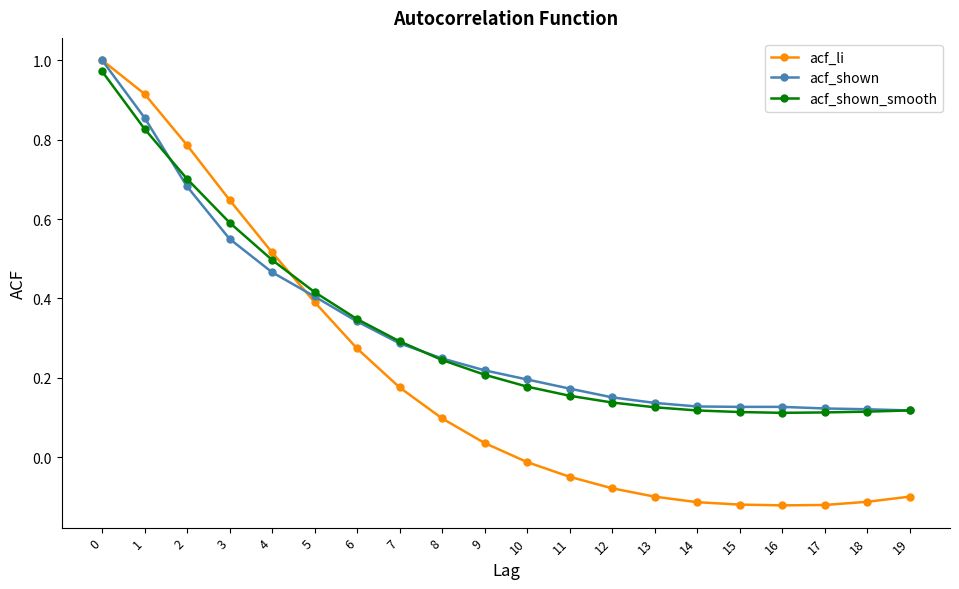

Is the value of acf_shown at 15 greater than the value of acf_li at 3?

No